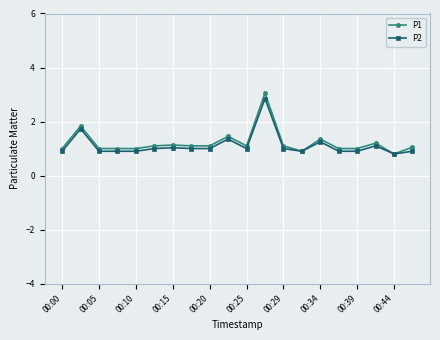

List the series in order of their peak value, lowest first.

P2, P1